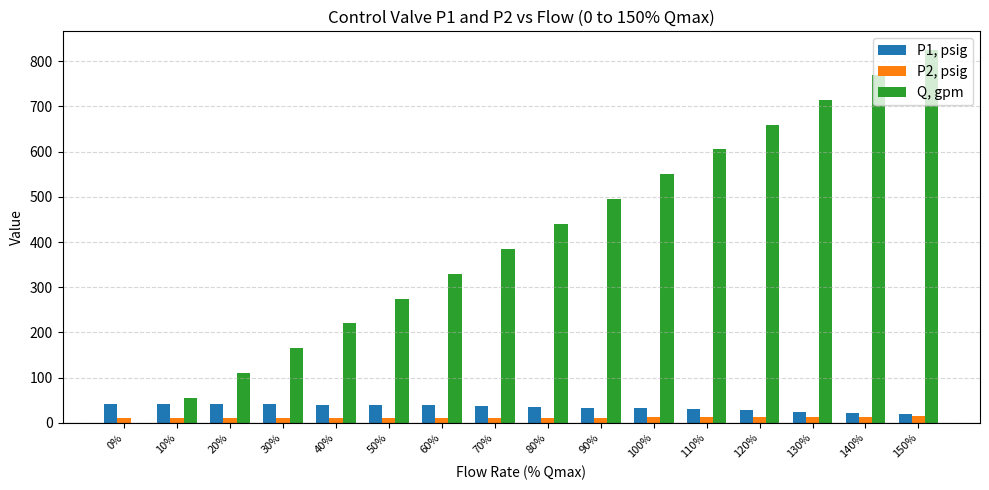

At which category is the sum across all series the highest?

150%